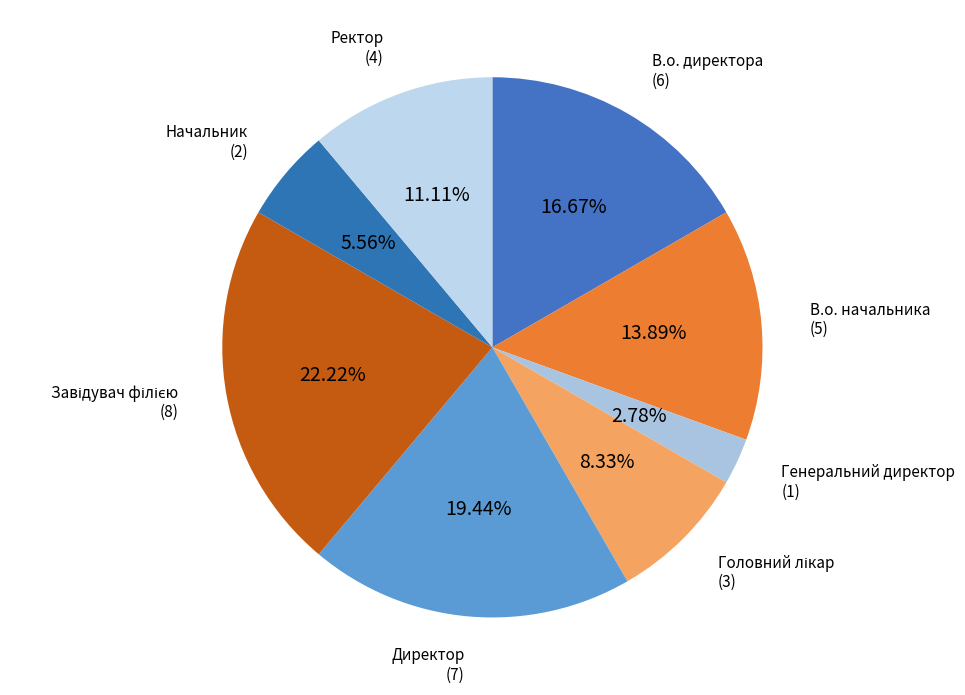

Which has a higher value, Директор or Генеральний директор?

Директор